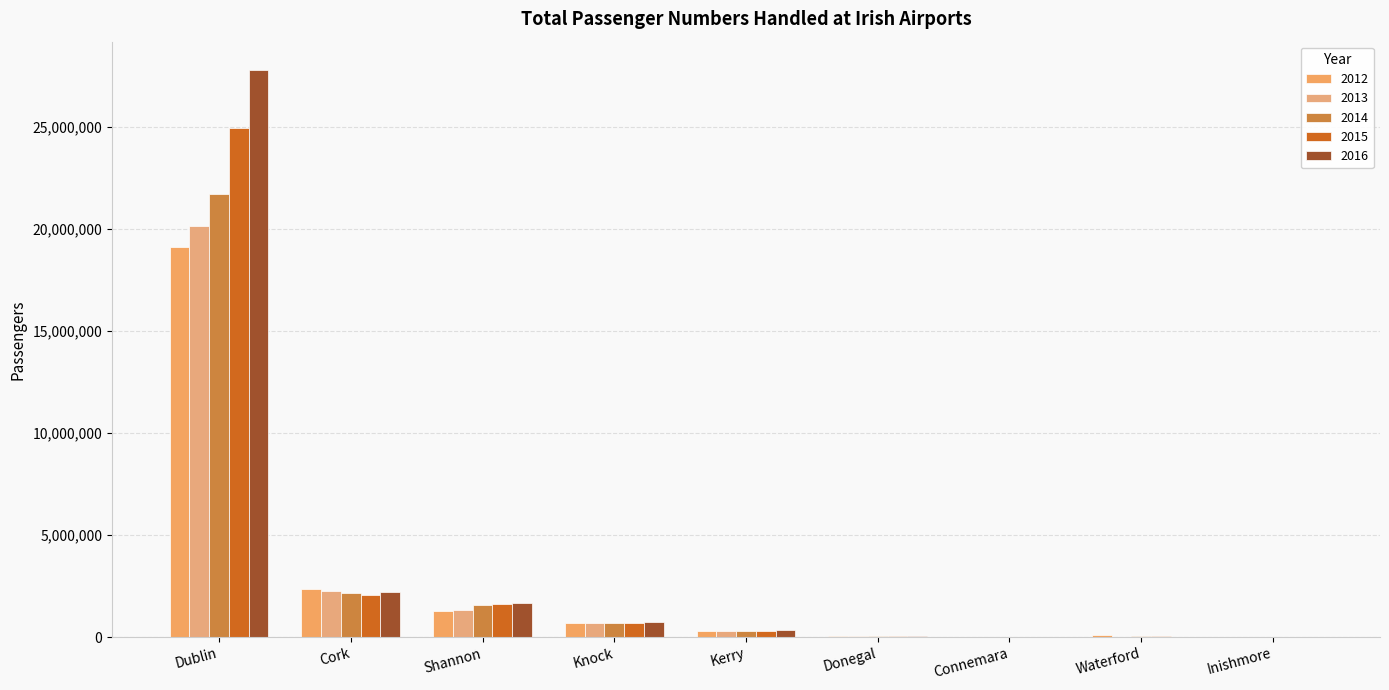

List the series in order of their peak value, highest first.

2016, 2015, 2014, 2013, 2012